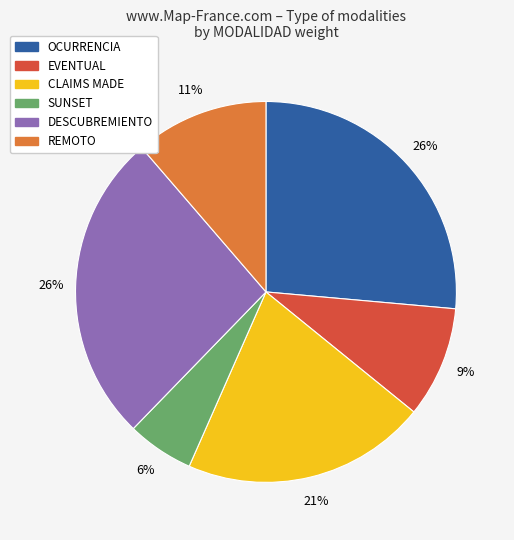

What is the smallest slice in the pie chart?

SUNSET